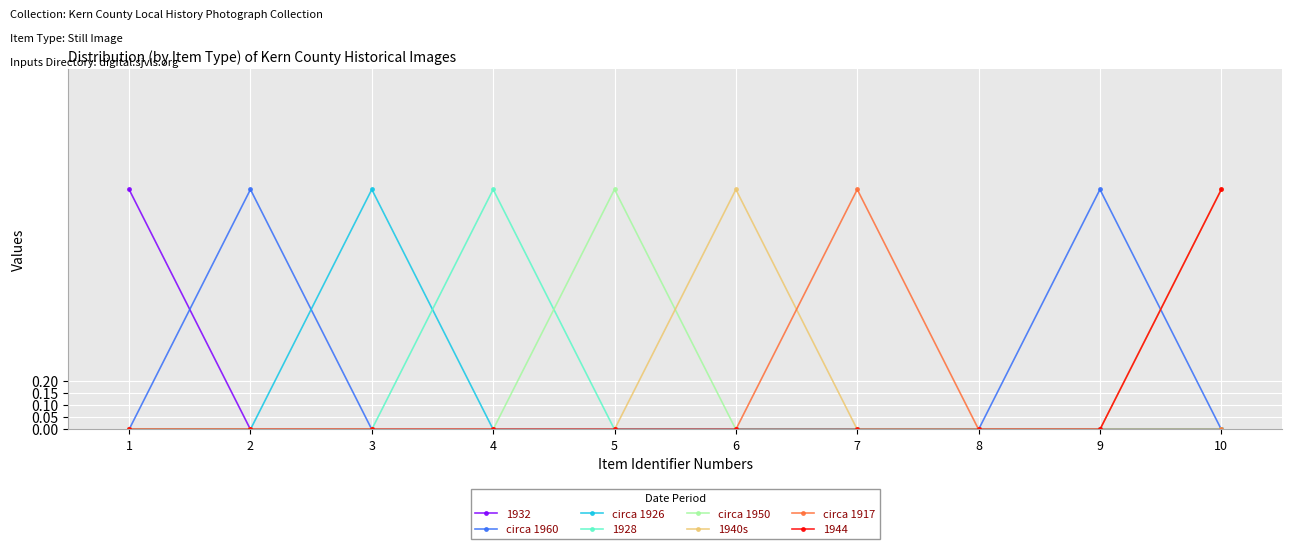

The circa 1950 series shows 0 at 8. True or false?

True